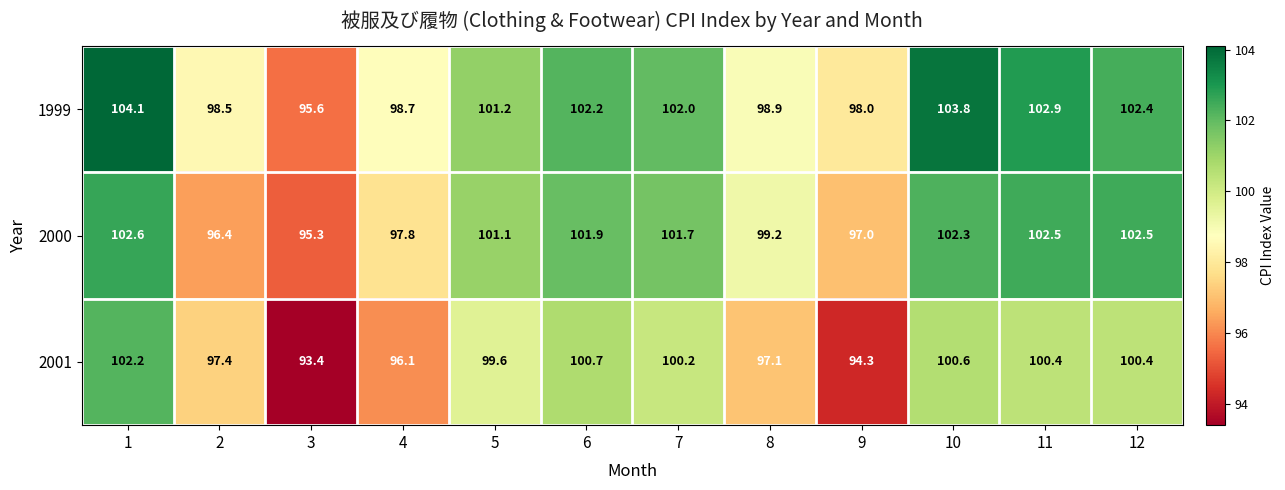

True or false: 2000 has a value of 136.4 at 2.

False